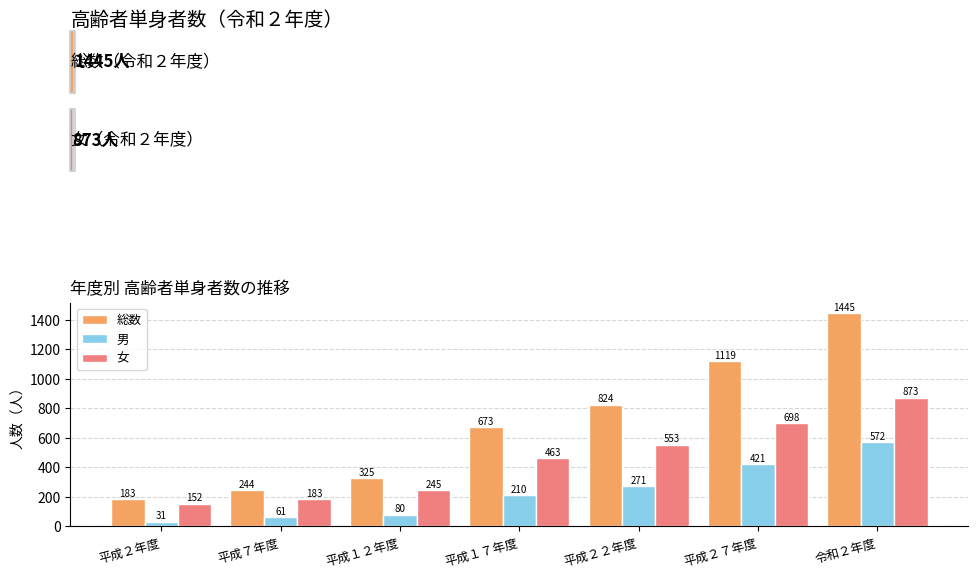

Reading left to right, transcribe all the data shown in this chart.

総数: 183	244	325	673	824	1119	1445
男: 31	61	80	210	271	421	572
女: 152	183	245	463	553	698	873